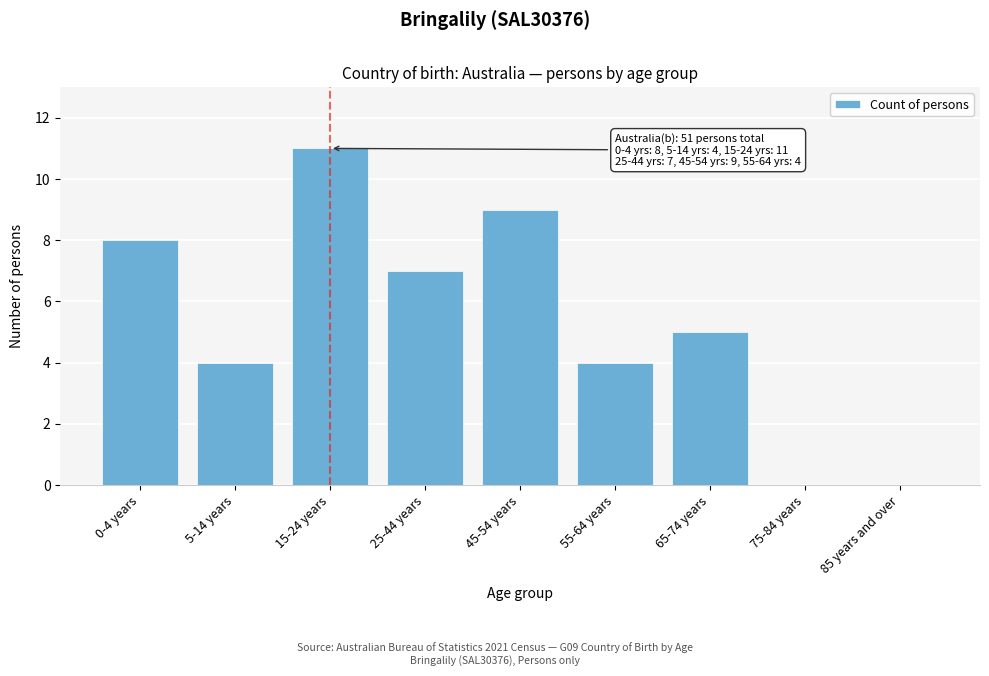

Reading right to left, list all the values displayed in this chart.

85 years and over=0	75-84 years=0	65-74 years=5	55-64 years=4	45-54 years=9	25-44 years=7	15-24 years=11	5-14 years=4	0-4 years=8